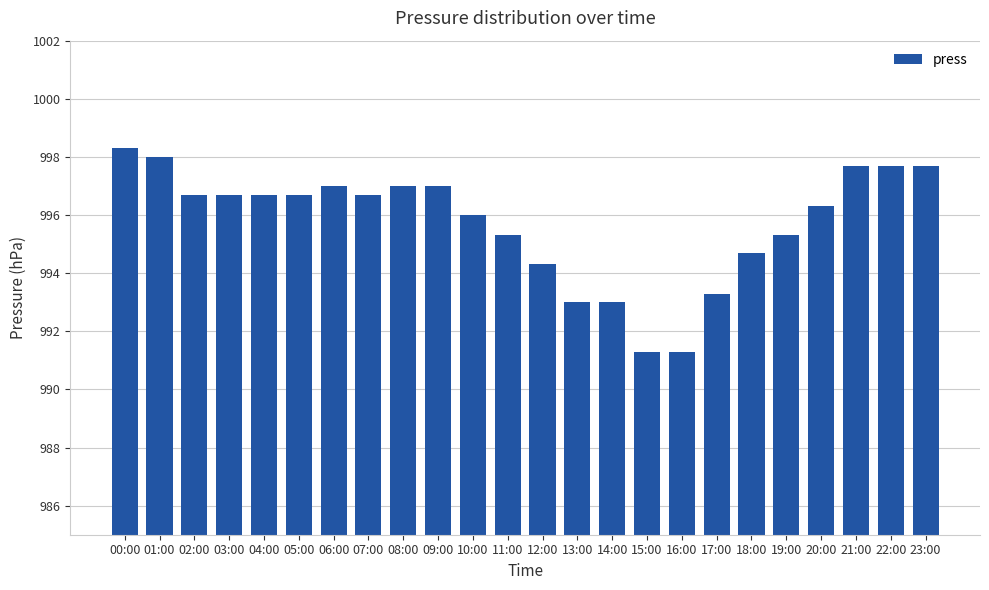

What is the ratio of the value at 16:00 to the value at 04:00?

1.0